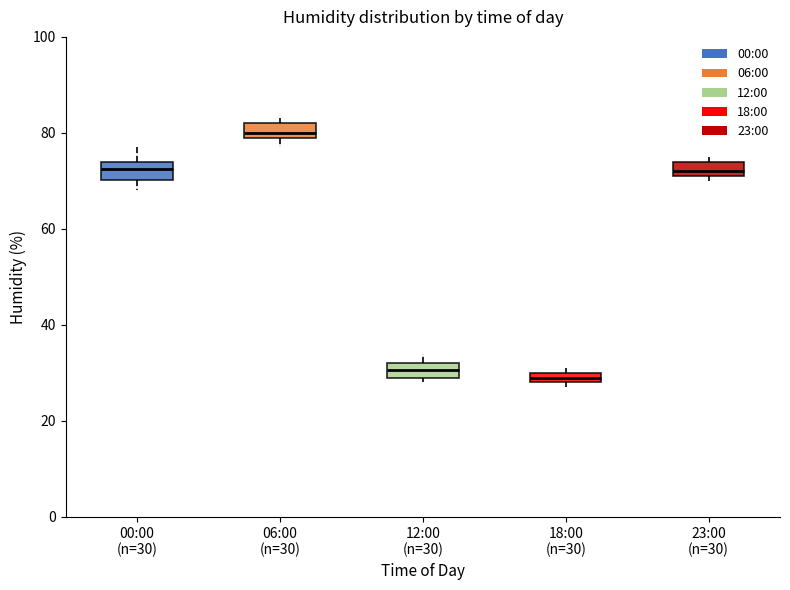

Where is the upper edge of the box for 23:00 (n=30) on the y-axis? The values are not printed on the chart, so give them approximately, as read against the axis.

74